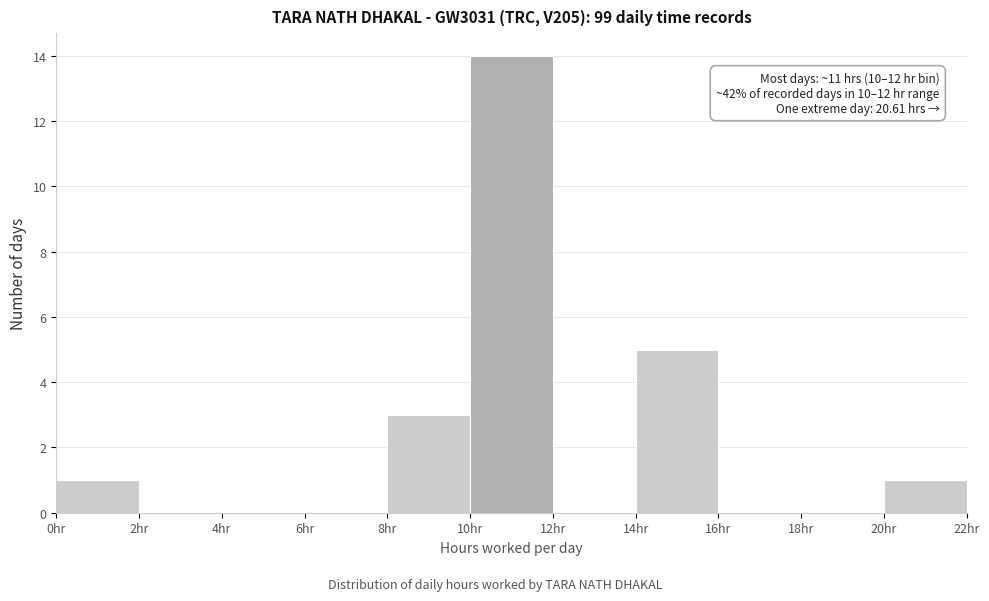

Which range on the x-axis has the tallest bar?

10 to 12